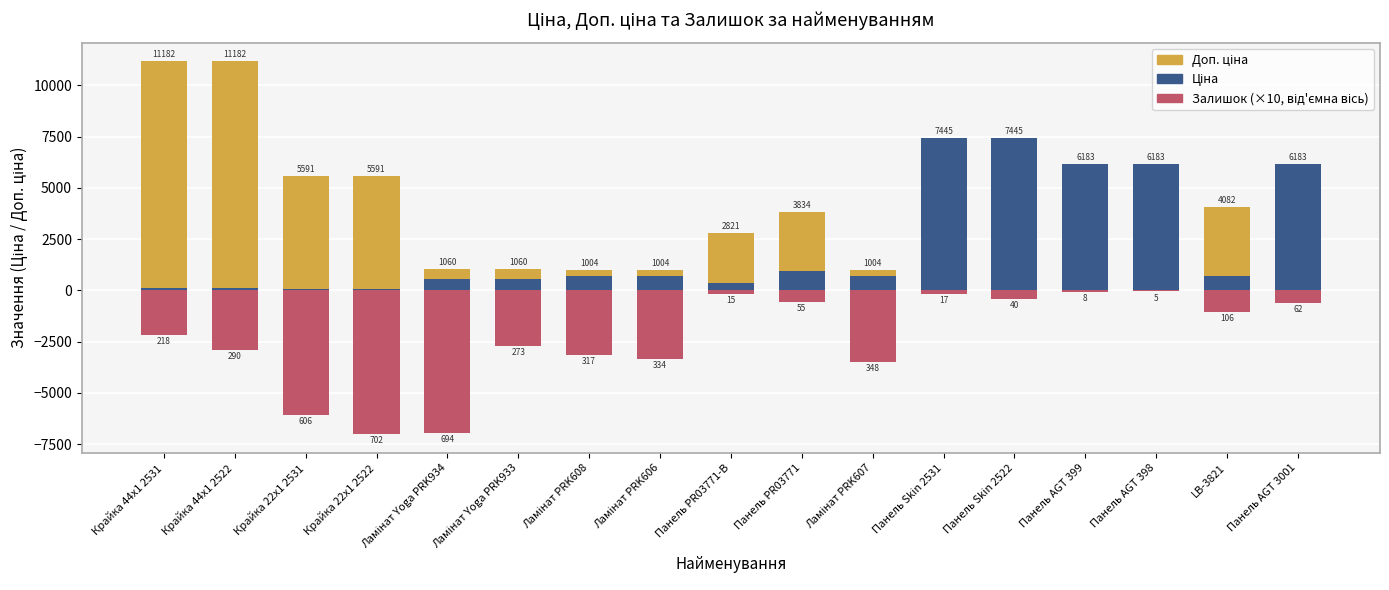

Between Крайка 44x1 2531 and Ламінат PRK606, which series saw the biggest shift?

Доп. ціна